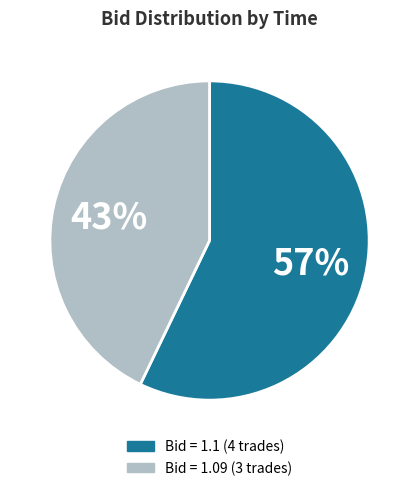

Is there a majority slice in this chart?

Yes